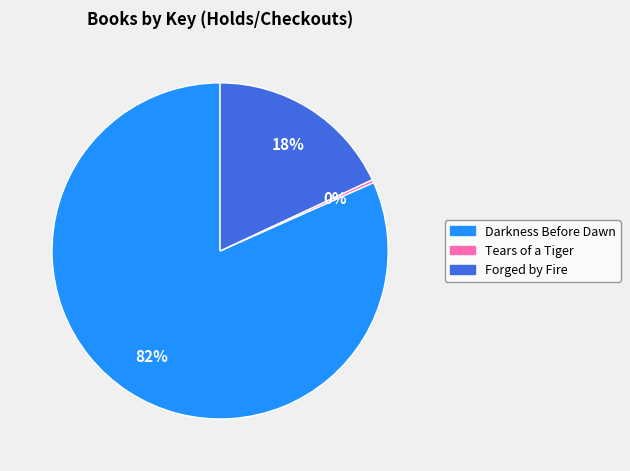

Combined, do Tears of a Tiger and Darkness Before Dawn account for over 50%?

Yes